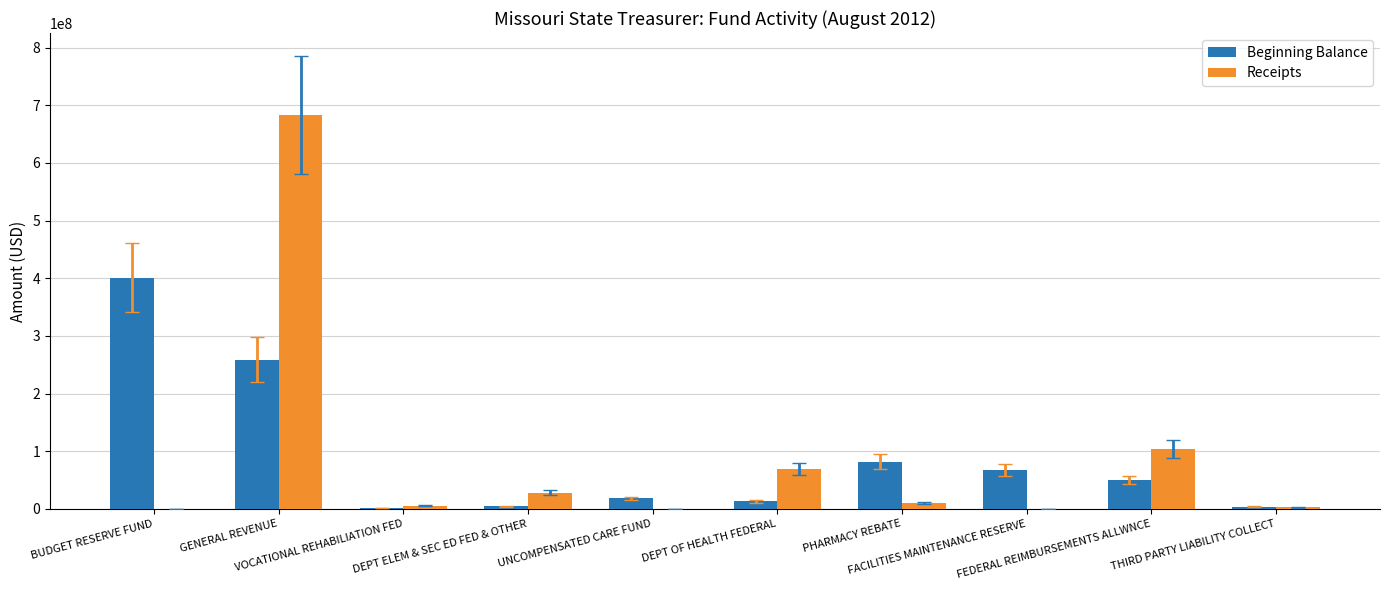

What is the maximum value shown in the chart?

683613008.9